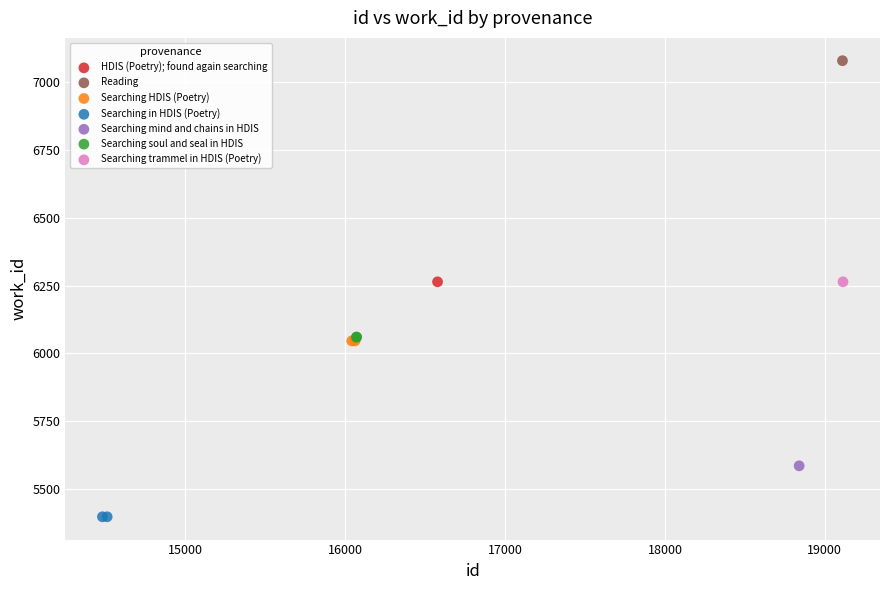

Which series reaches the maximum Y coordinate?

Reading